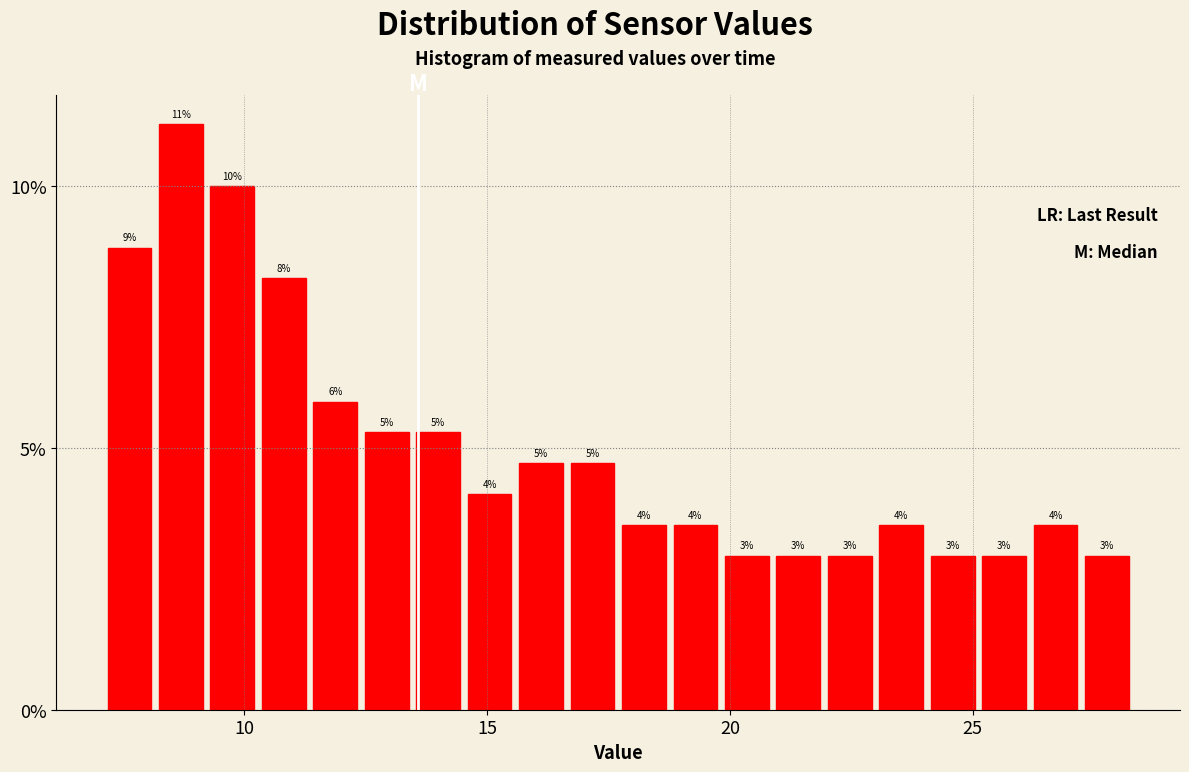

Around what value on the x-axis is the tallest bar? Give the approximate position of its centre, as read against the axis.

8.5